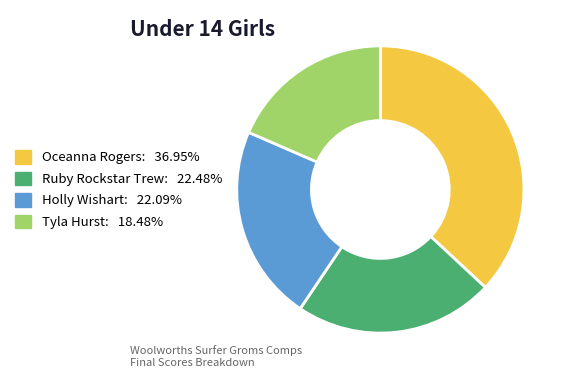

Between Tyla Hurst and Holly Wishart, which is larger?

Holly Wishart